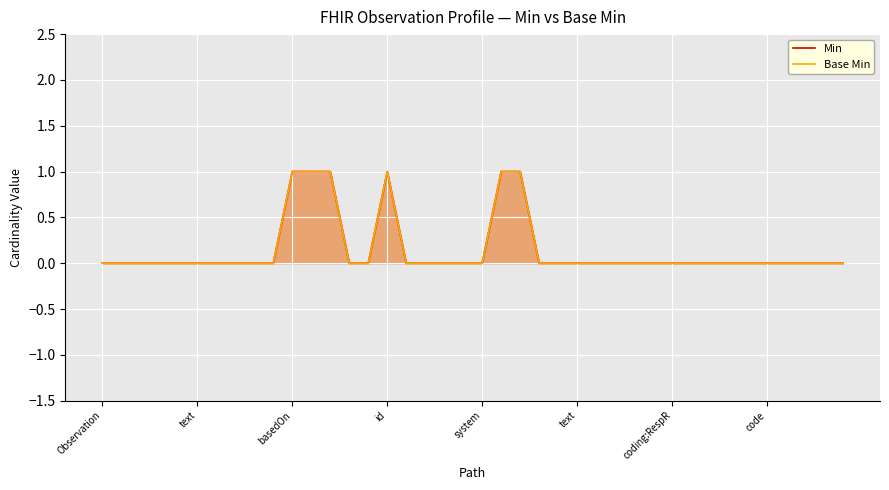

True or false: Min has a value of 0 at 38.

True